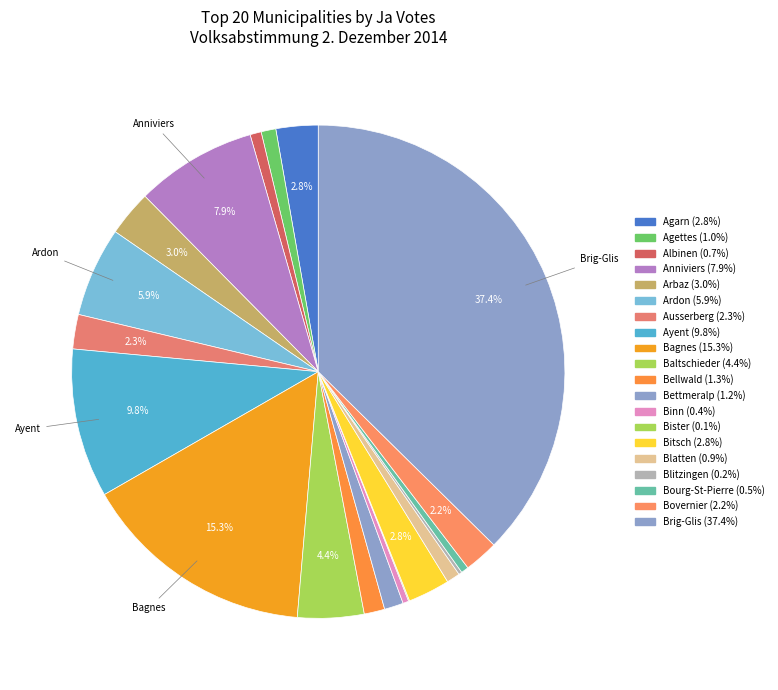

Which slice is the largest?

Brig-Glis